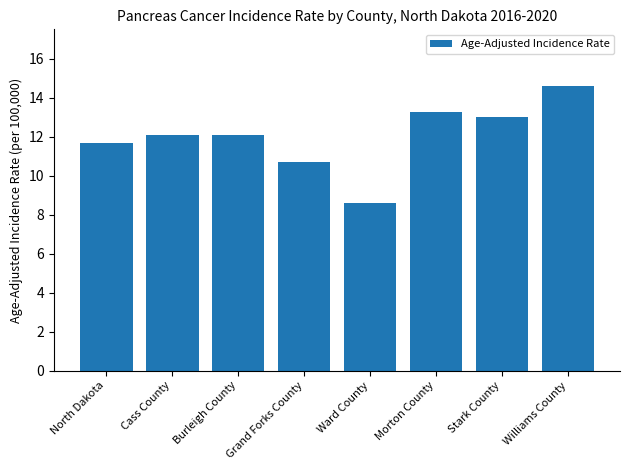

What is the approximate value at Stark County?

13.0